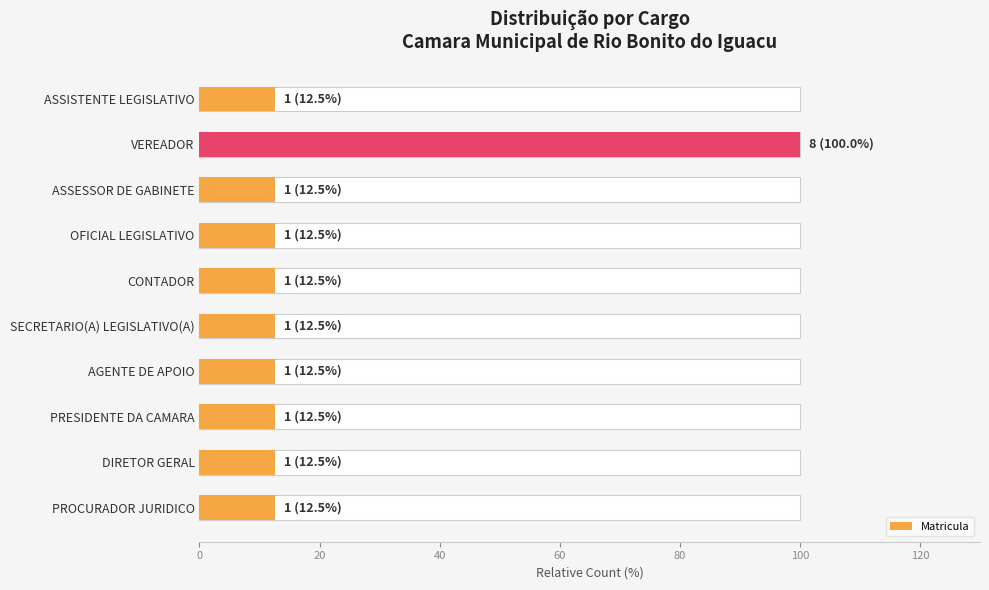

Does the chart contain any negative values?

No